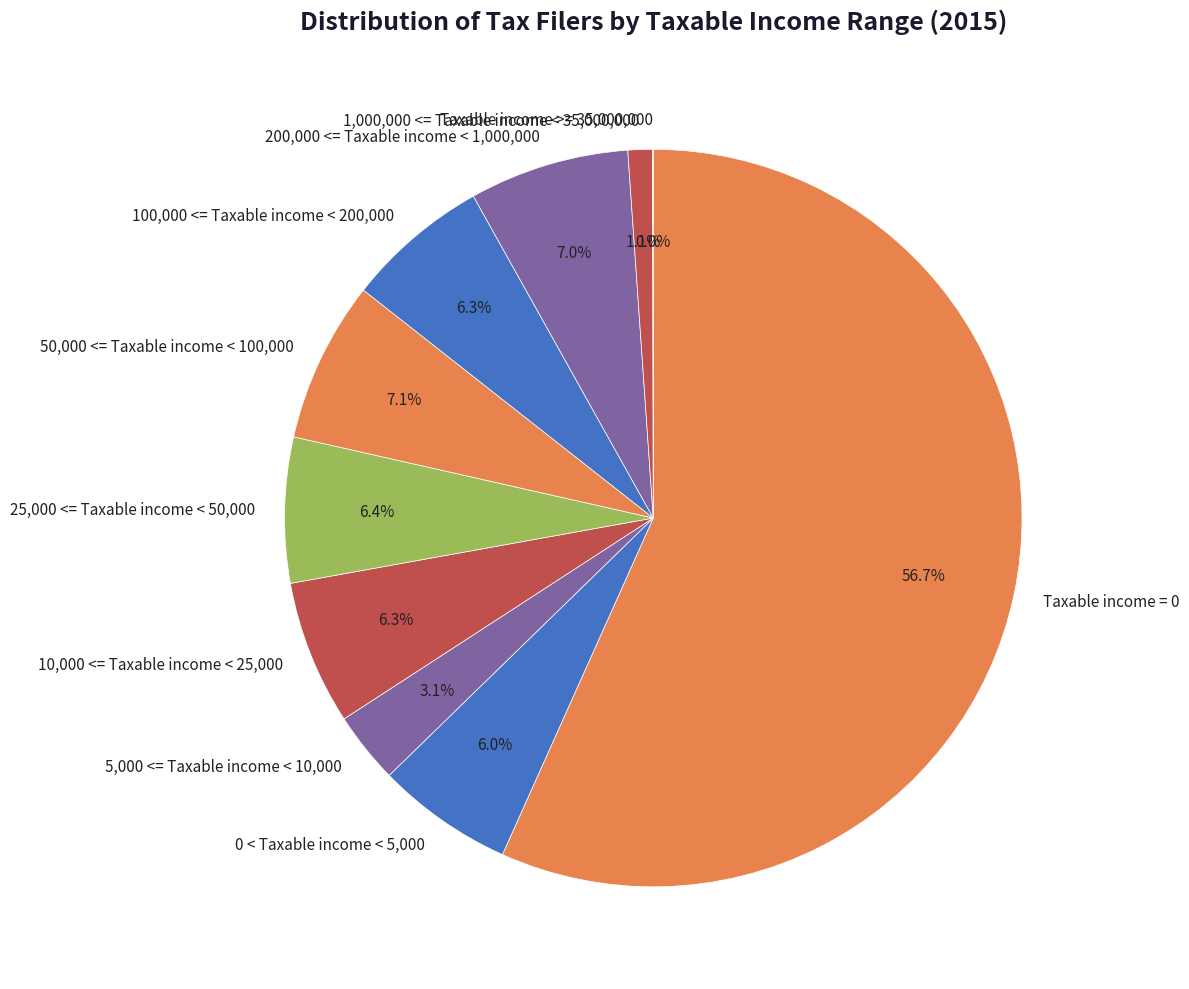

The 10,000 <= Taxable income < 25,000 slice represents 6% of the pie. True or false?

True